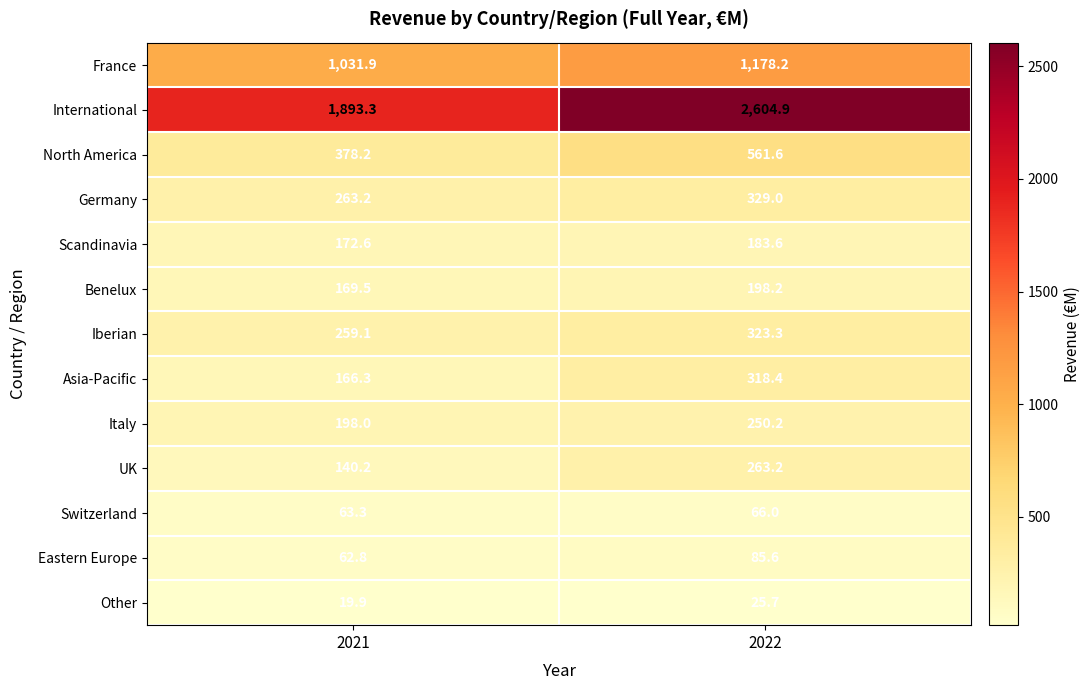

Is it true that Asia-Pacific equals 318.4 at 2022?

True